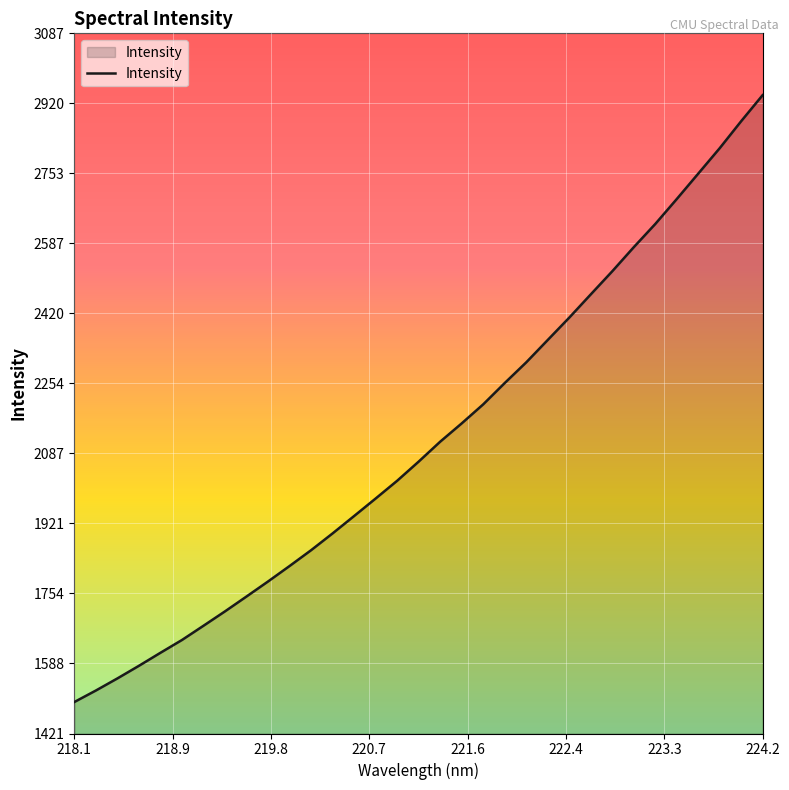

How many lines are shown in the chart?

1